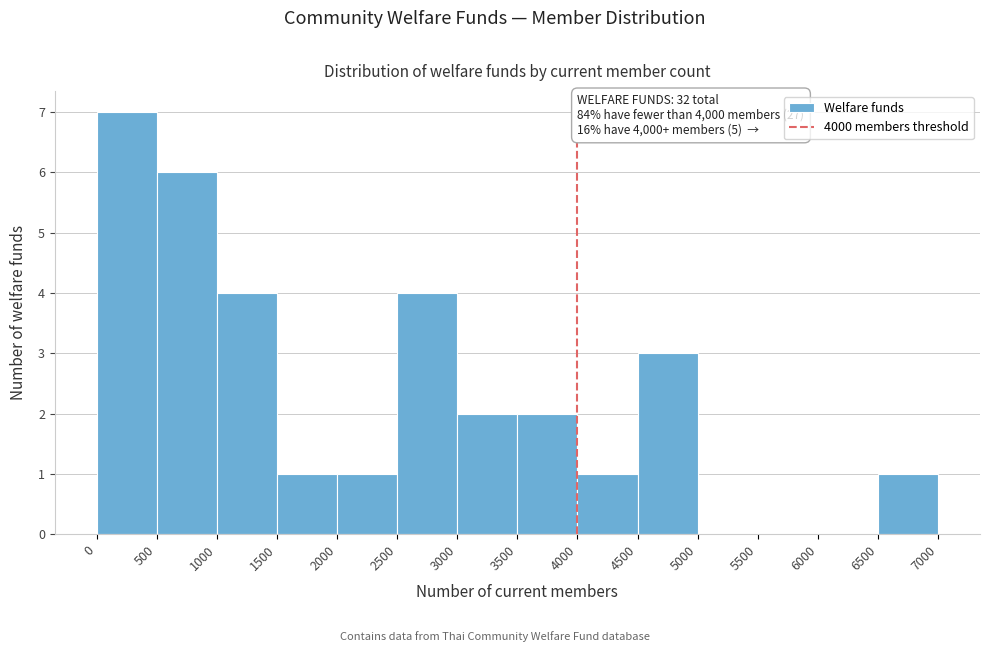

Which range on the x-axis has the tallest bar?

0 to 500